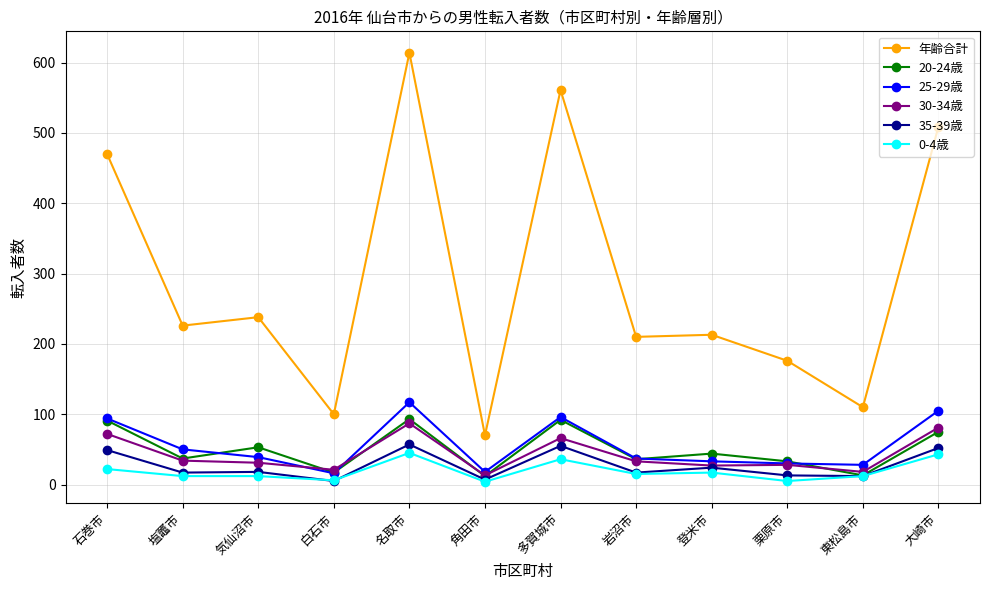

What is the label of the 1st point from the right?

大崎市